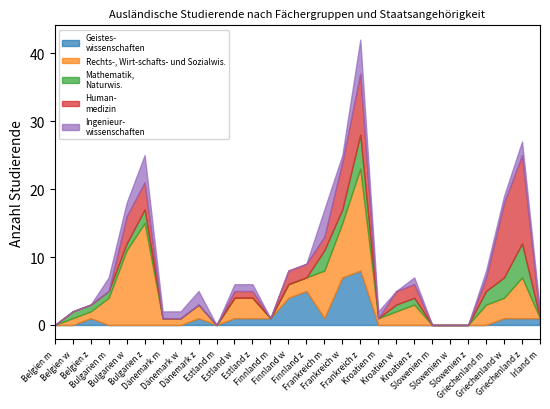

Which series has the largest total across all categories?

Rechts-, Wirt-schafts- und Sozialwis.